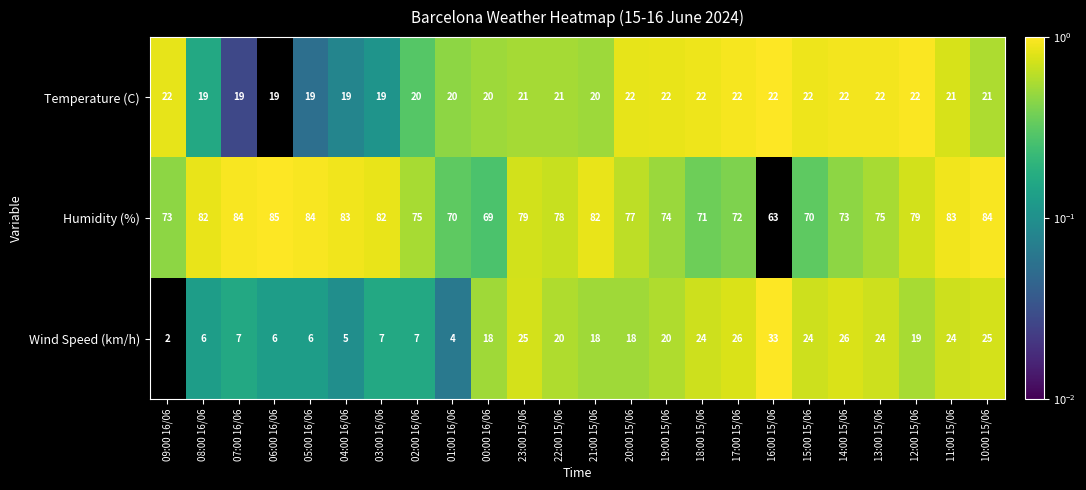

At which category is the sum across all series the highest?

10:00 15/06